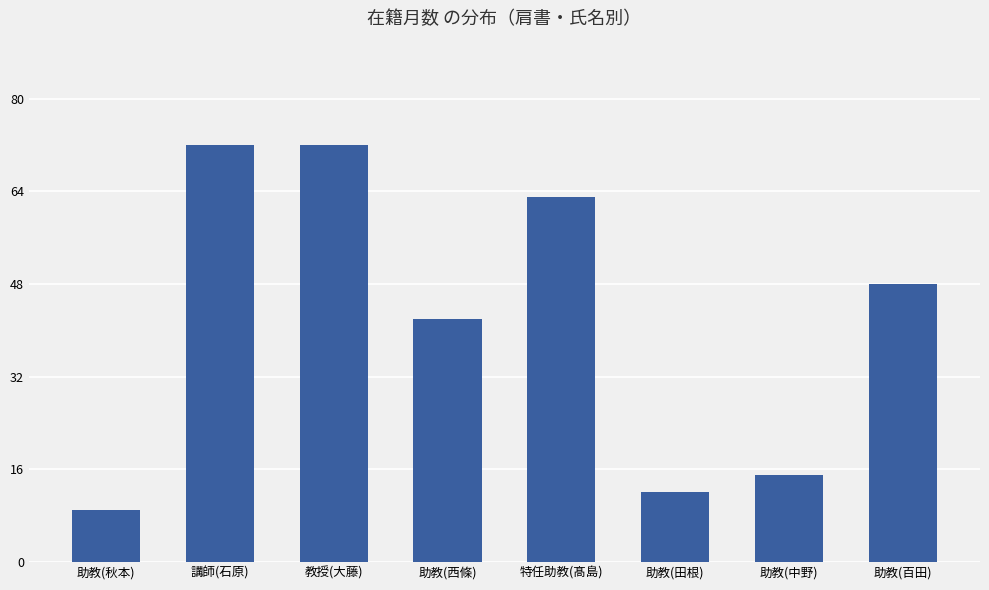

Read the value at 助教(中野), to the nearest 10.

20